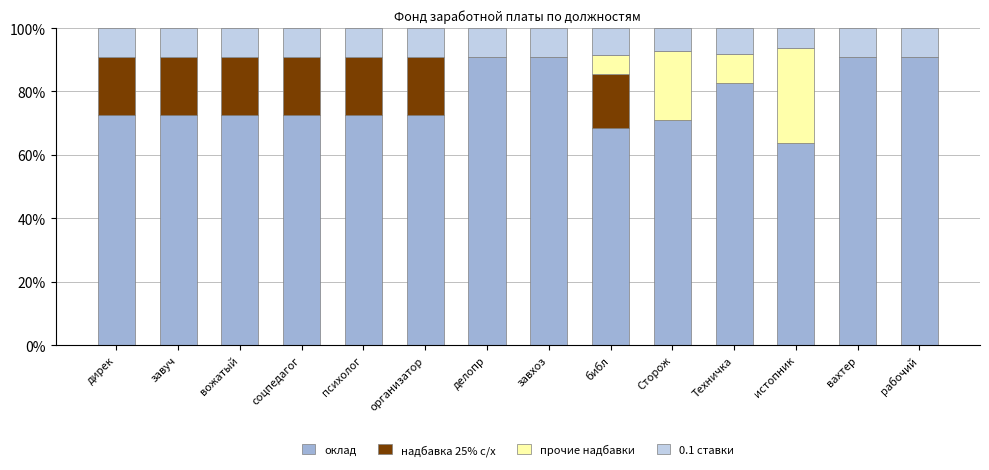

What is the maximum value for оклад?

90.9